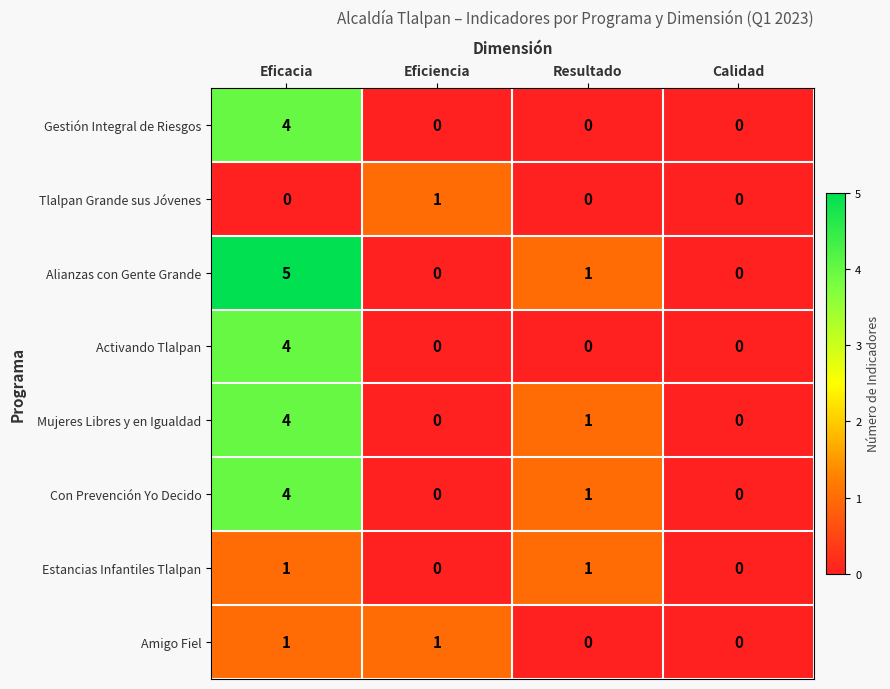

Which series has the largest range (max minus min)?

Alianzas con Gente Grande